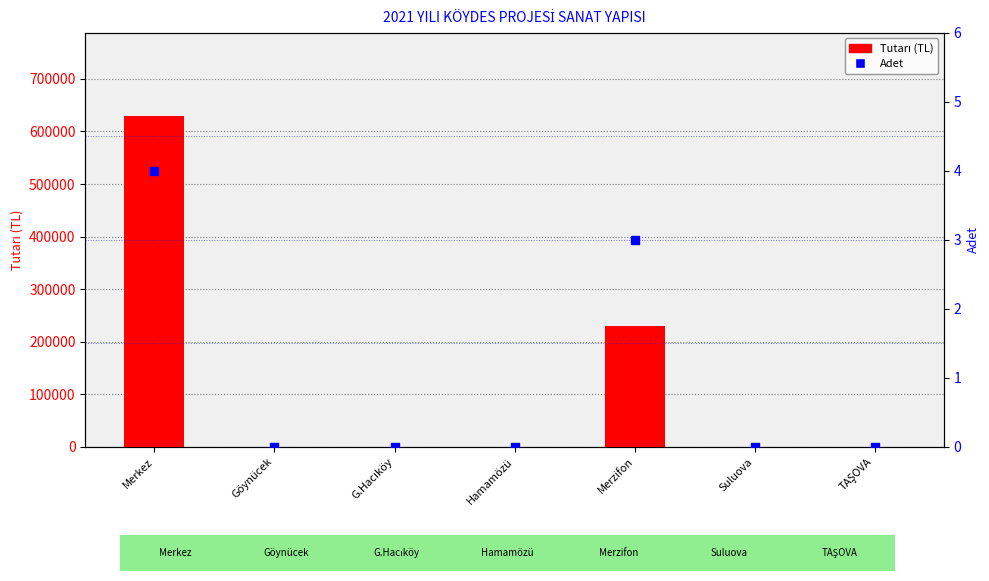

What is the total value across all series at Merkez?

630004